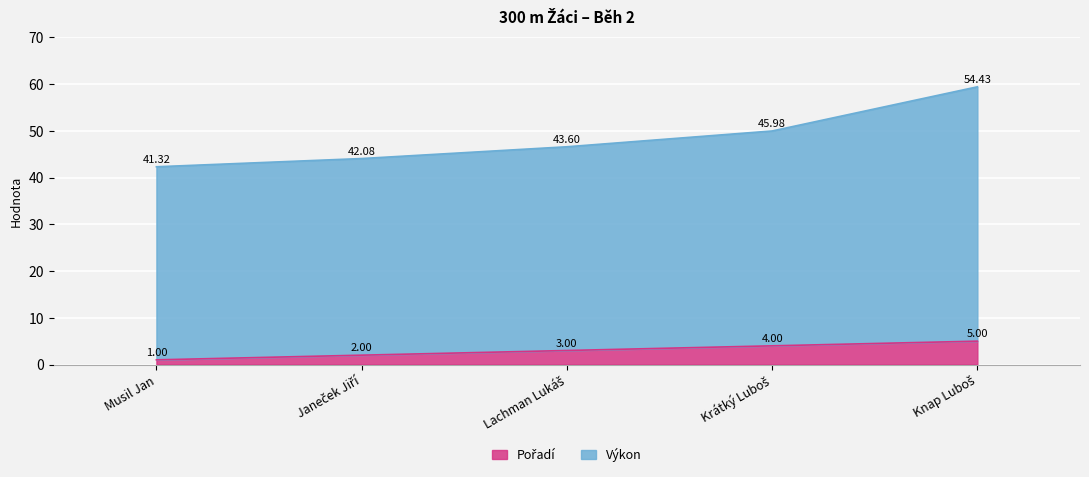

Which series changed the most between Musil Jan and Krátký Luboš?

Výkon